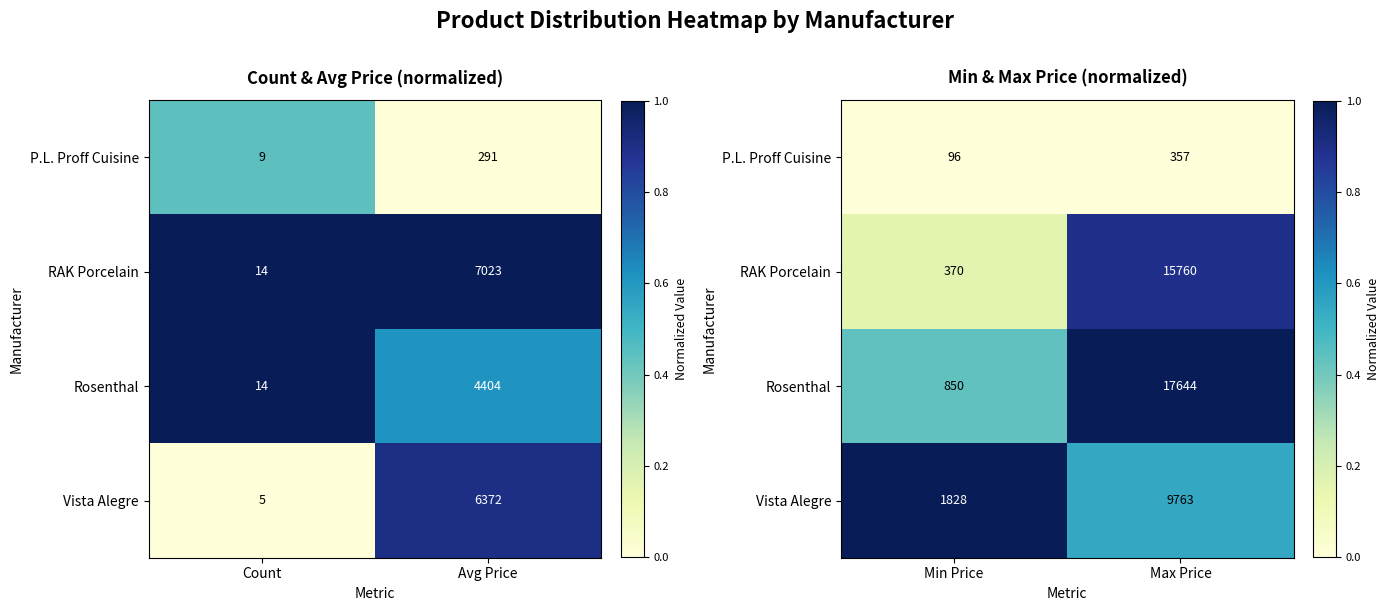

List the labels in order of P.L. Proff Cuisine value, smallest first.

Min Price, Max Price